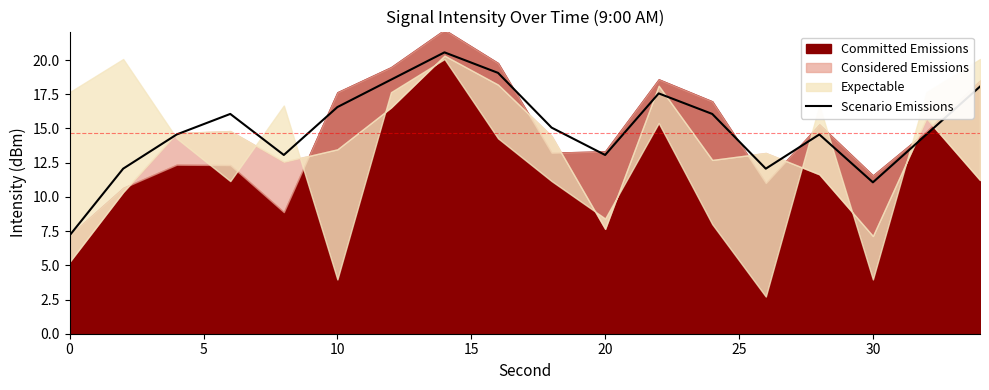

What is the value of the 13th point from the left?

16.1